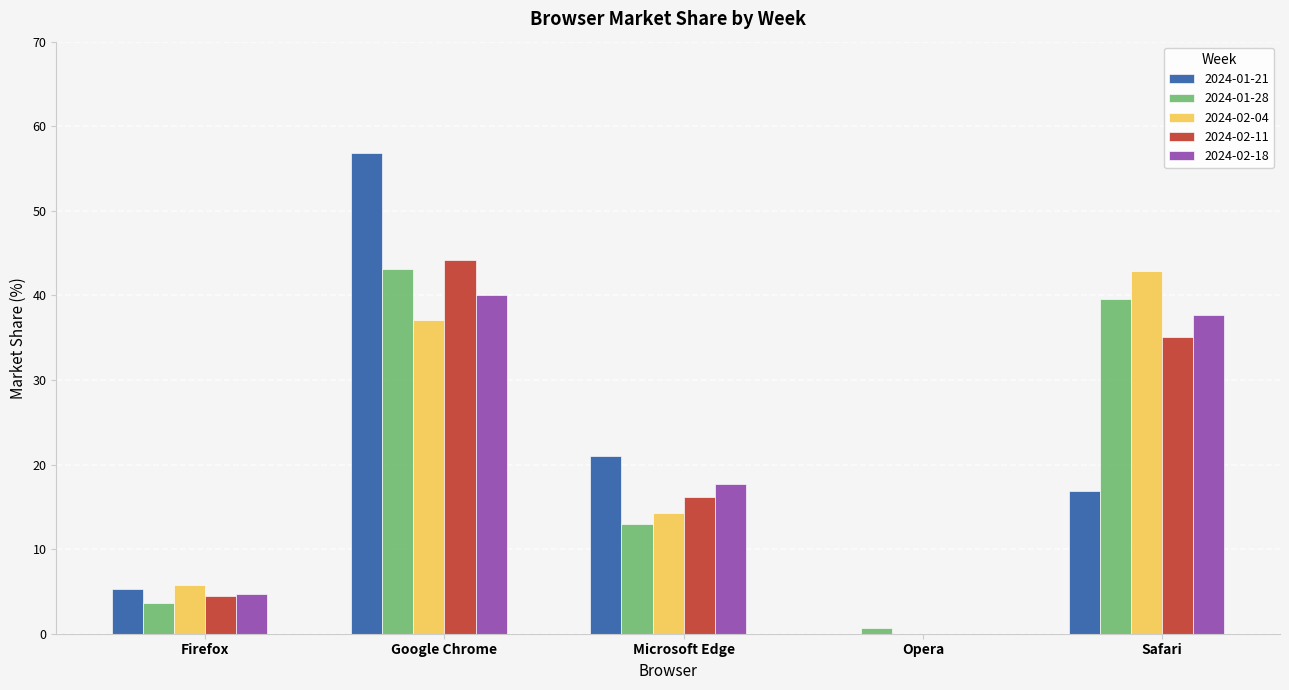

At which category is the sum across all series the highest?

Google Chrome